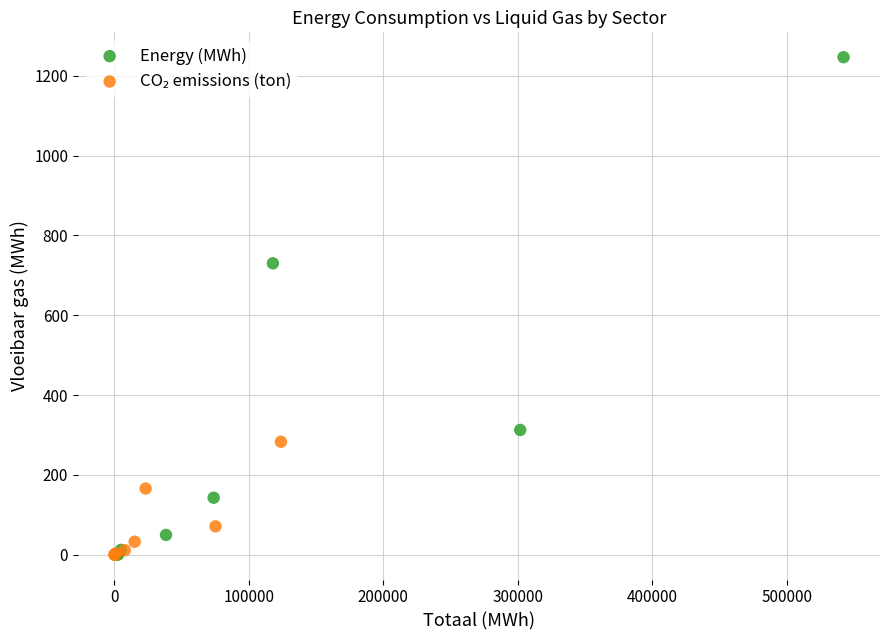

Which series contains the highest Y value?

Energy (MWh)